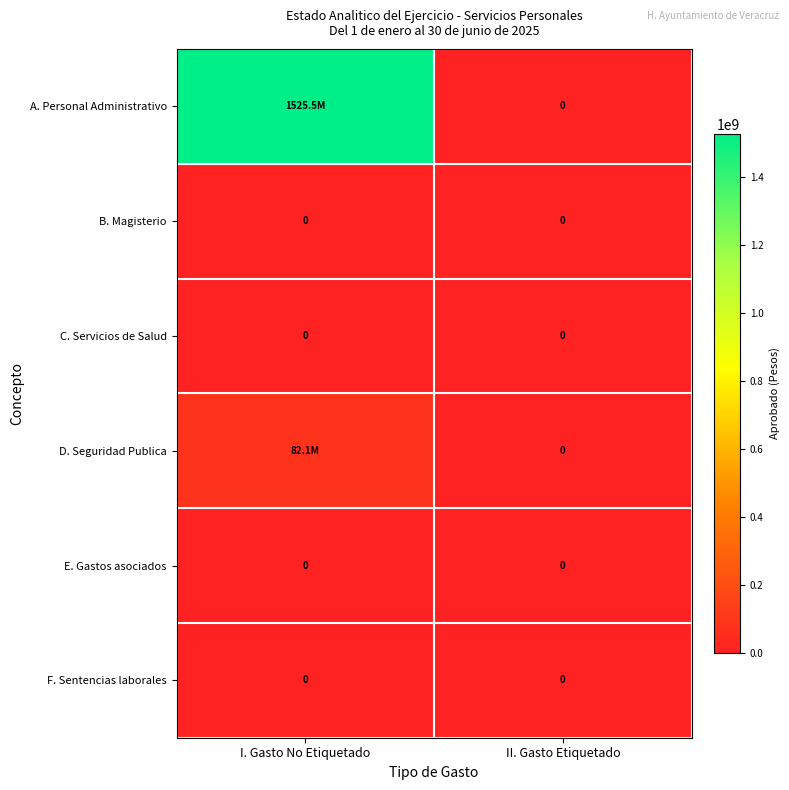

Is it true that C. Servicios de Salud equals 0.0 at II. Gasto Etiquetado?

True